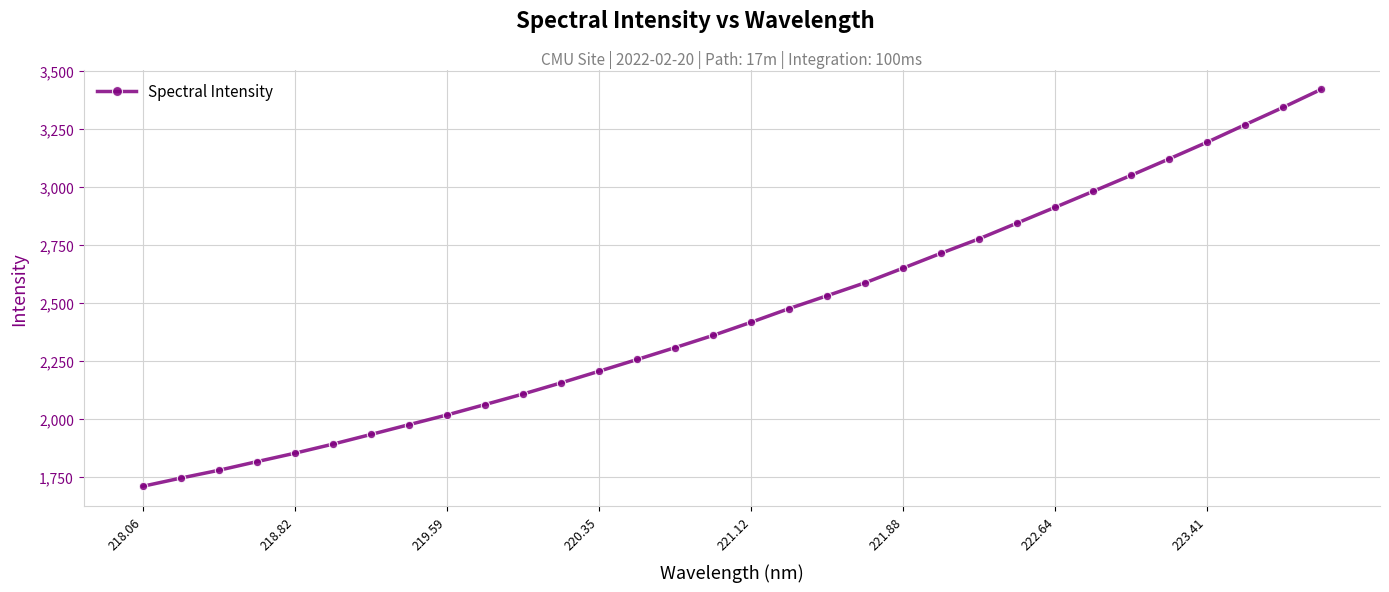

What is the sum of all values?

78439.7